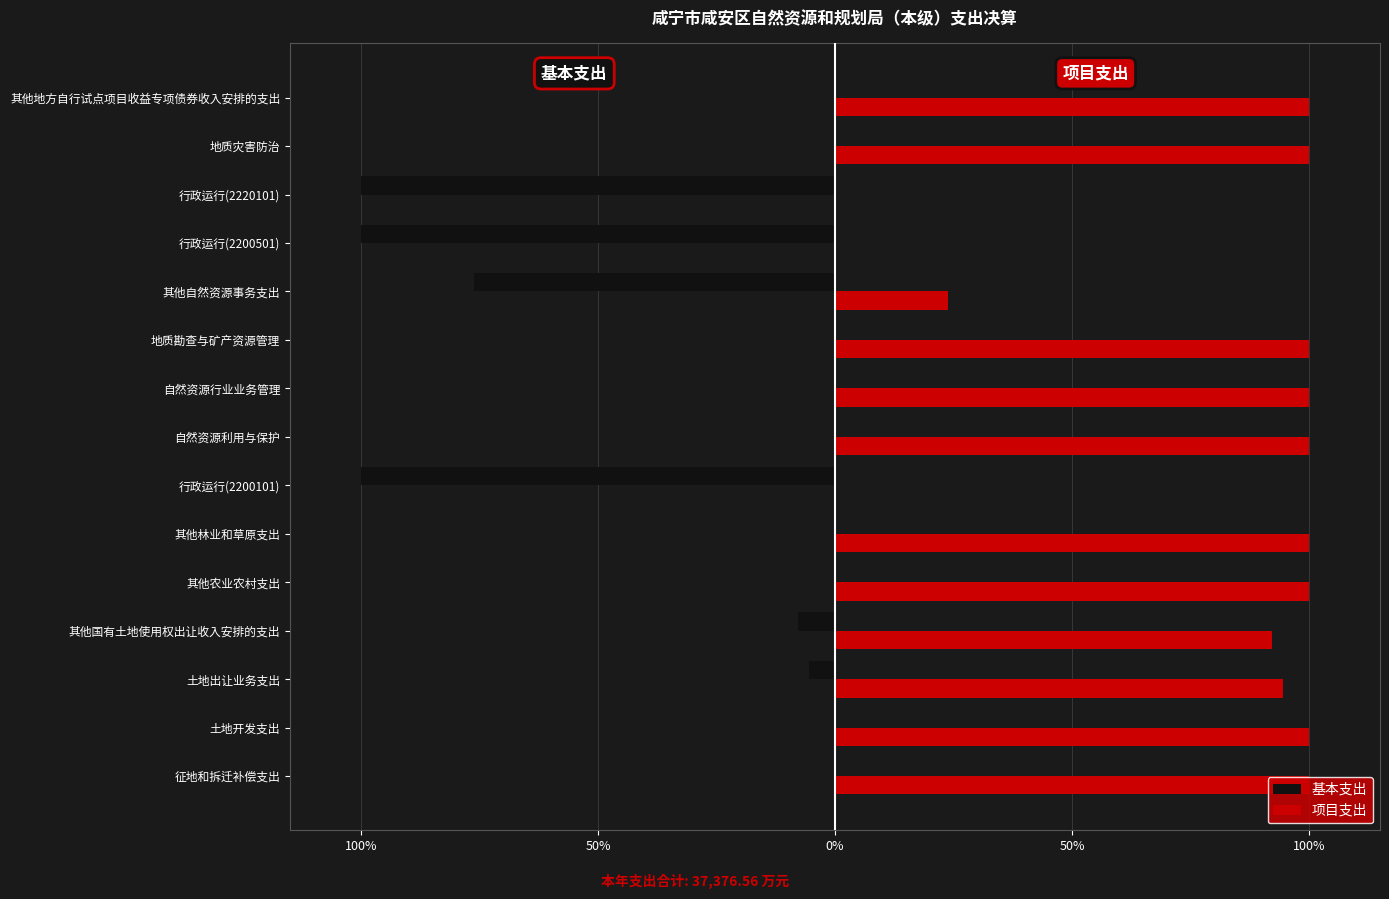

What are all the series names shown in the legend?

基本支出, 项目支出